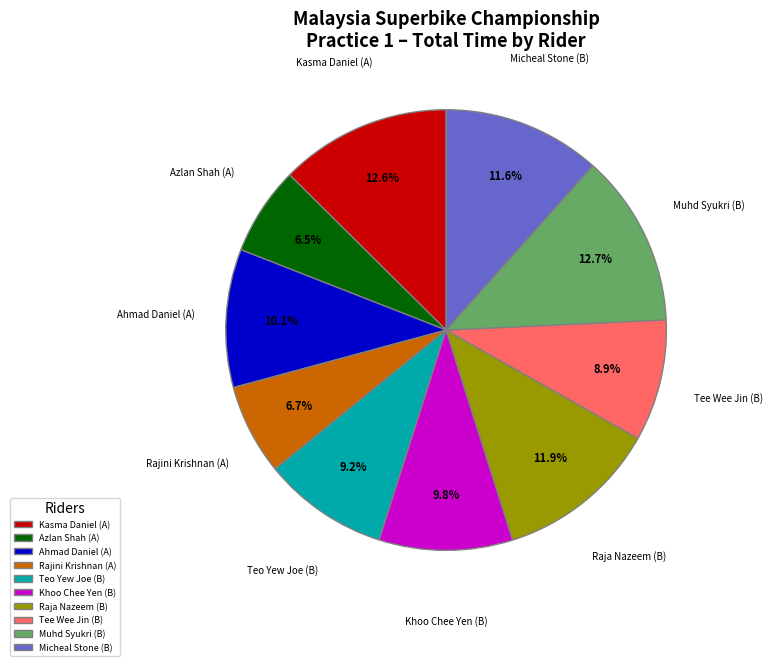

What portion of the pie excludes Ahmad Daniel (A)?

89.9%